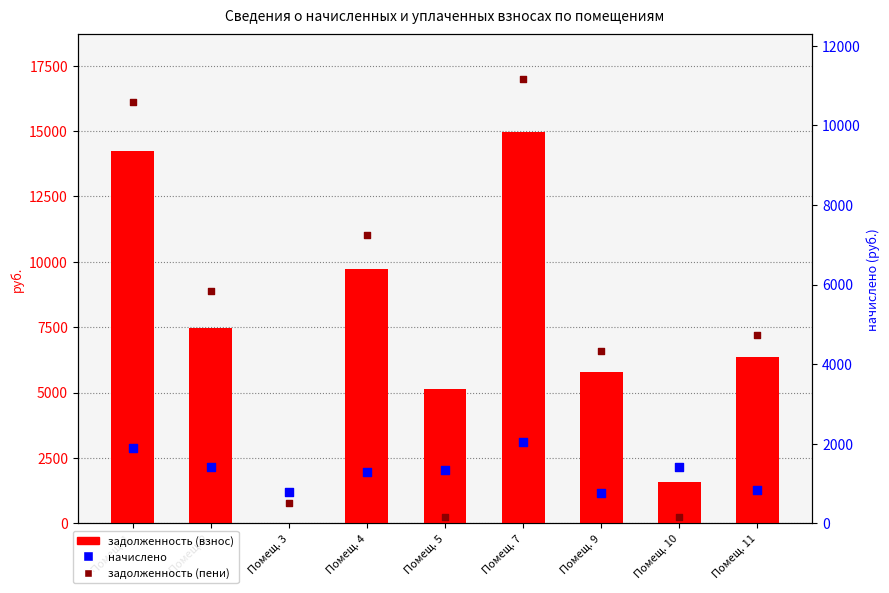

Which series has the largest total across all categories?

задолженность (пени)